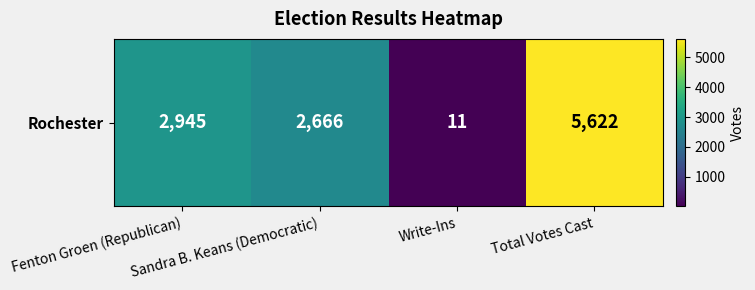

Rank the categories by value from highest to lowest.

Total Votes Cast, Fenton Groen (Republican), Sandra B. Keans (Democratic), Write-Ins